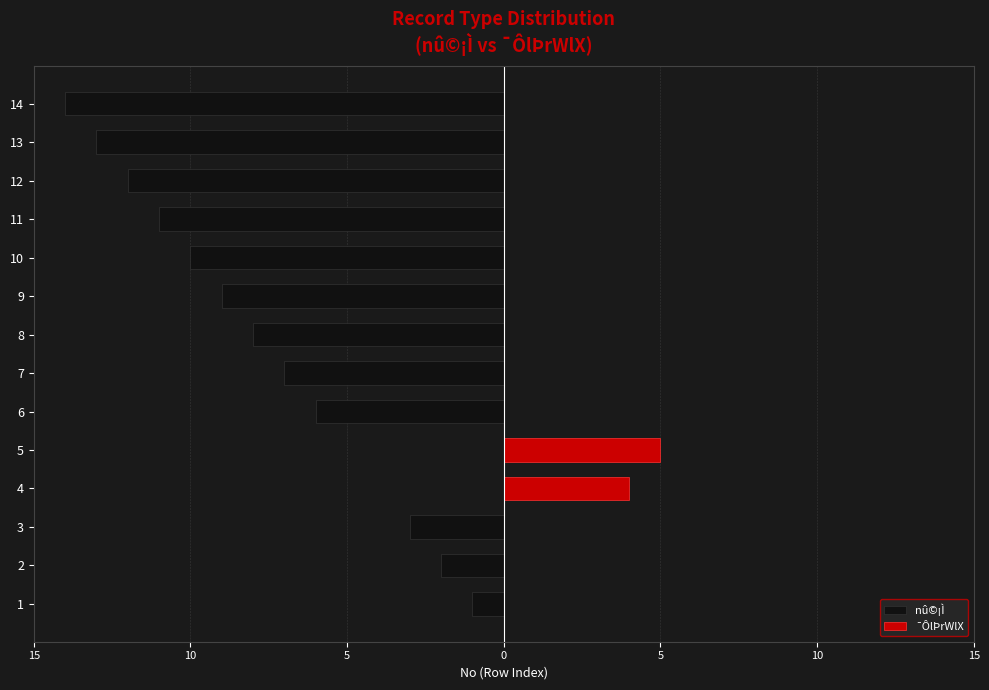

Does the chart contain any negative values?

Yes